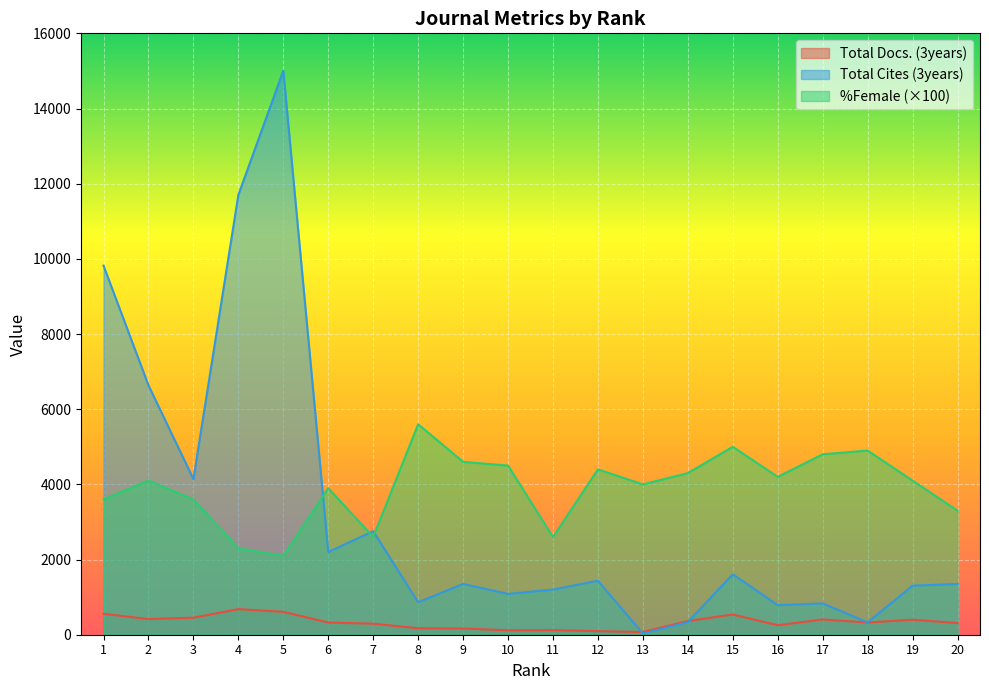

Does the chart display data point markers on the line(s)?

No